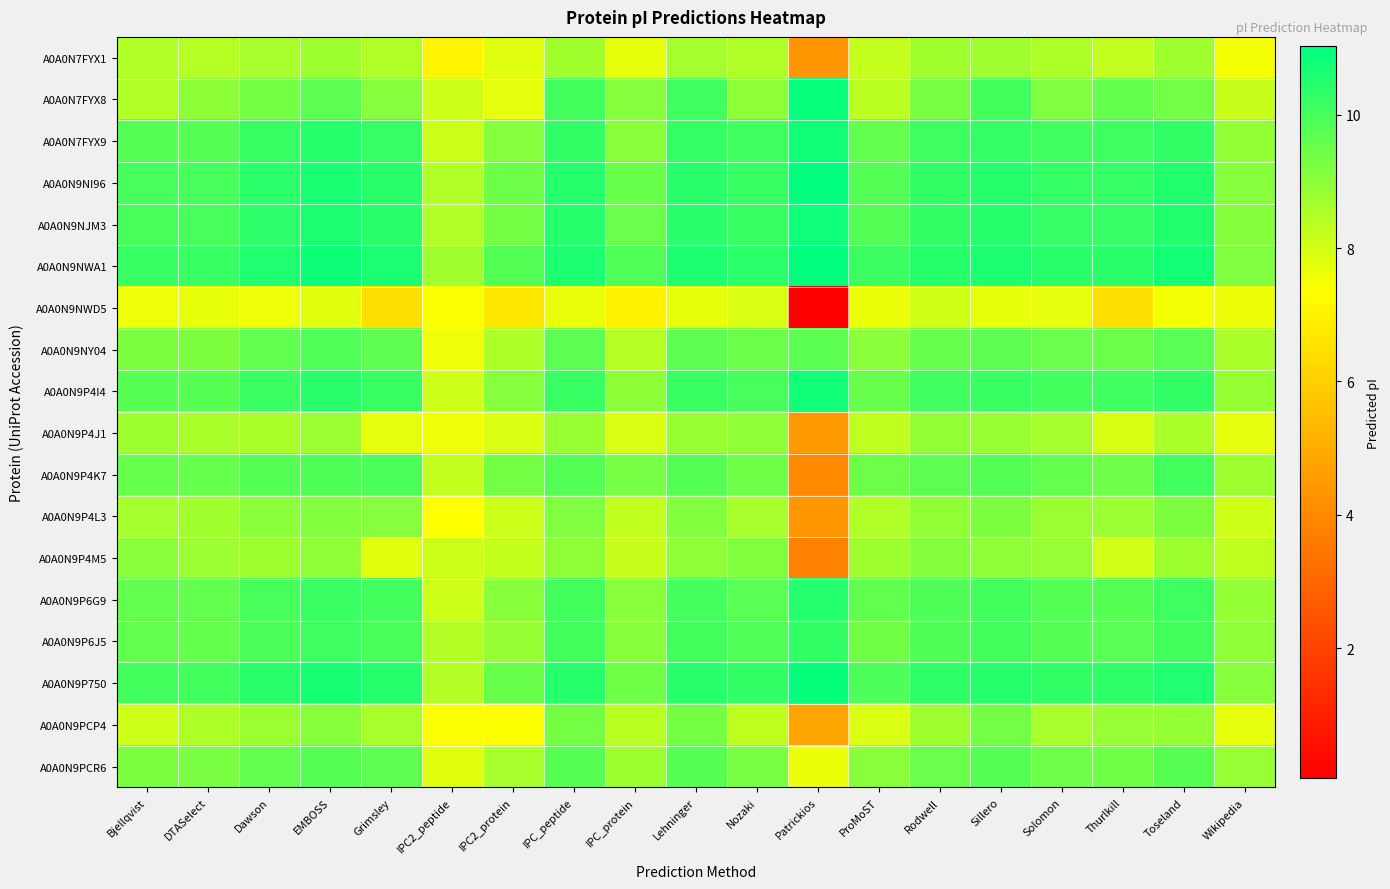

Which series has the largest range (max minus min)?

A0A0N9NWD5